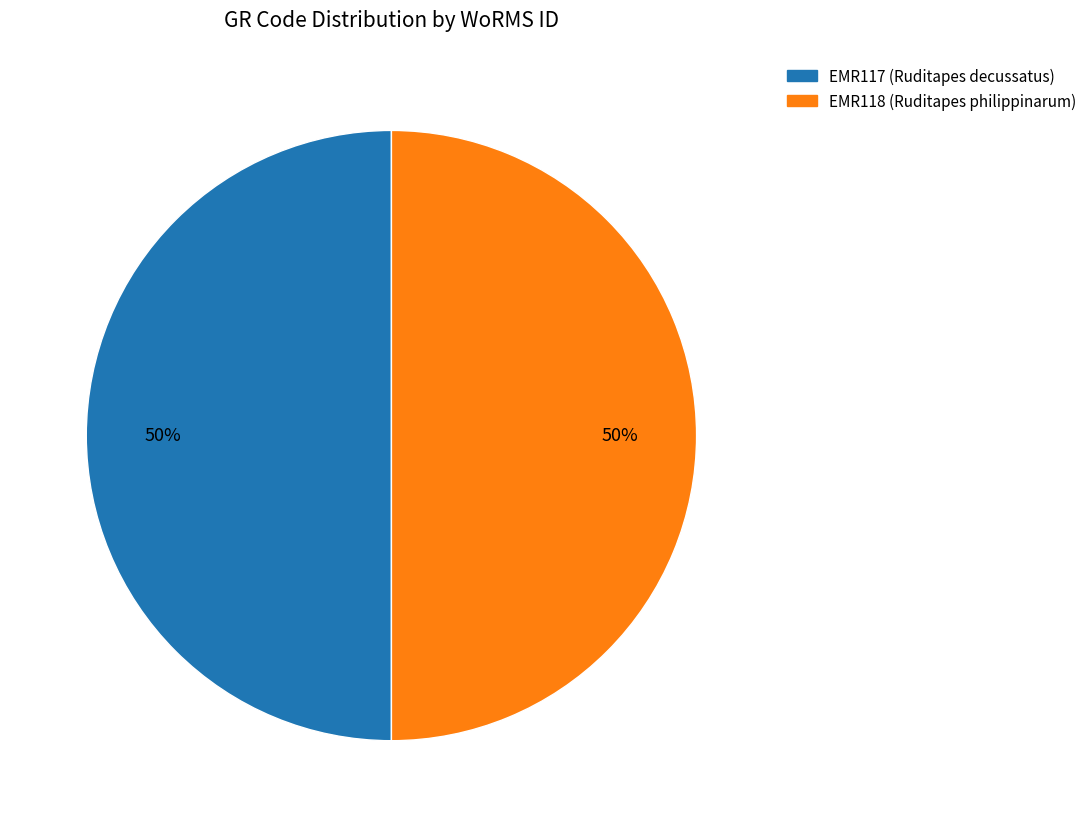

To the nearest percent, what portion does EMR118 represent?

50%